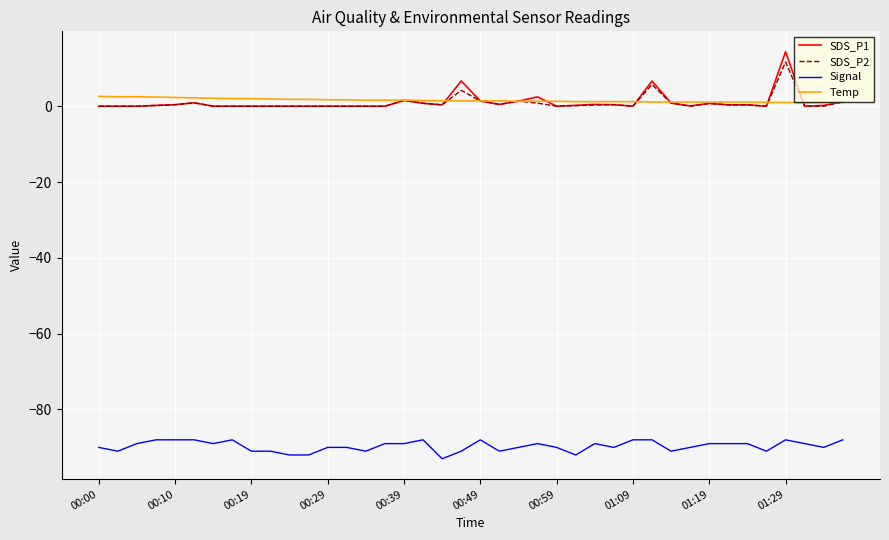

True or false: SDS_P1 and Signal cross at least once.

False